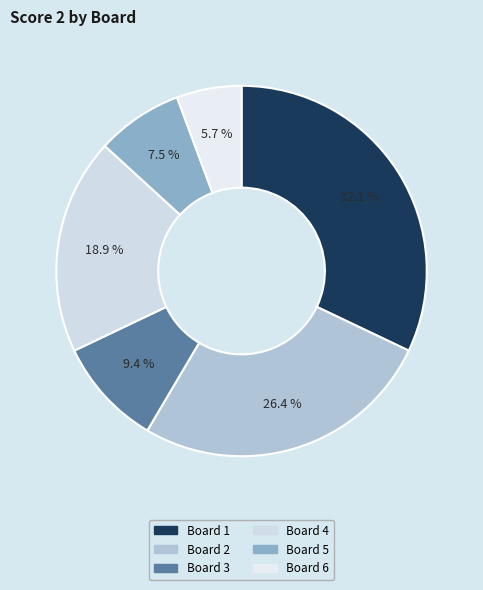

Count the number of slices in the pie.

6